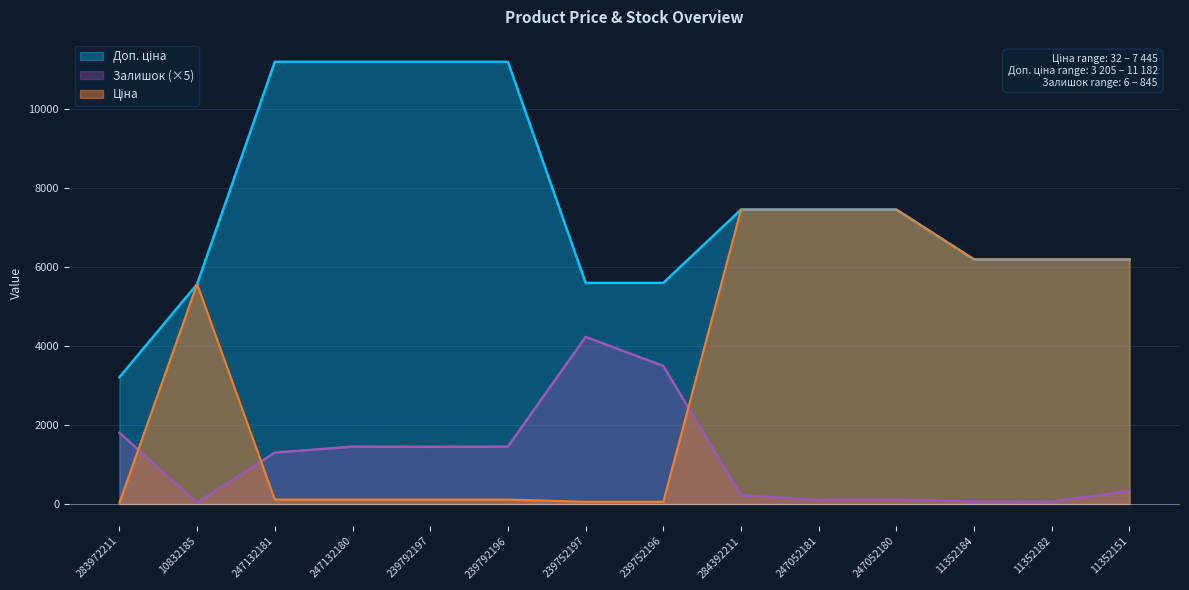

Which series has the largest total across all categories?

Доп. ціна